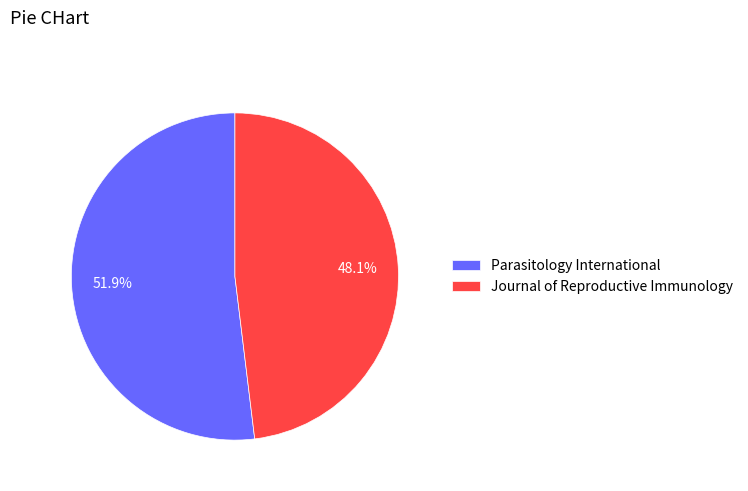

Between Parasitology International and Journal of Reproductive Immunology, which is larger?

Parasitology International